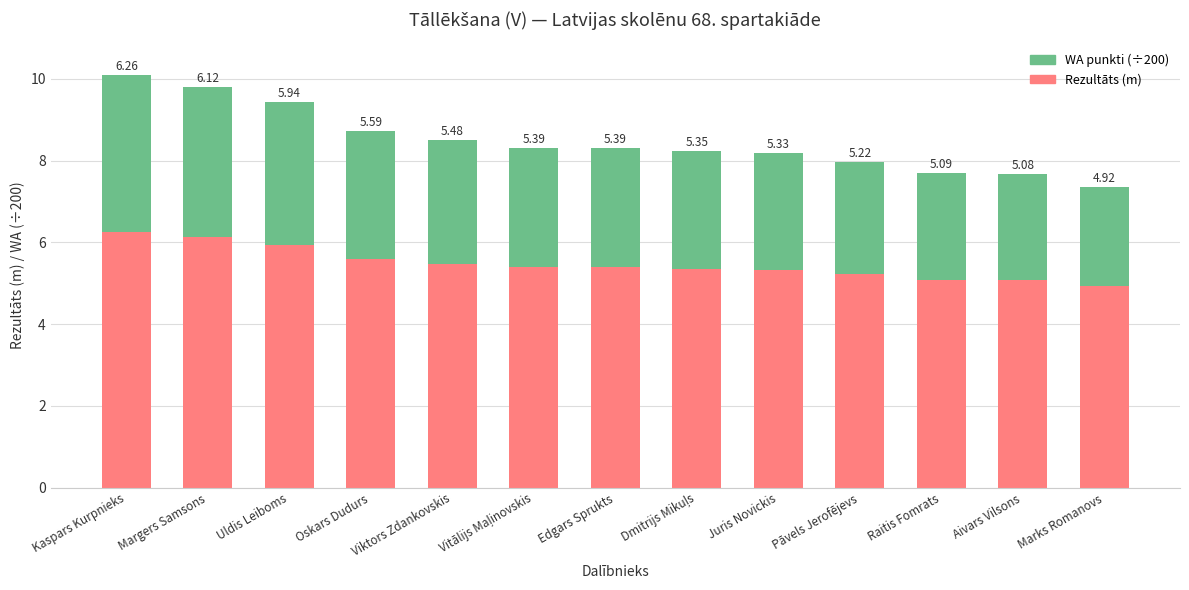

What is the difference between the second highest and minimum values in the Rezultāts (m) series?

1.2